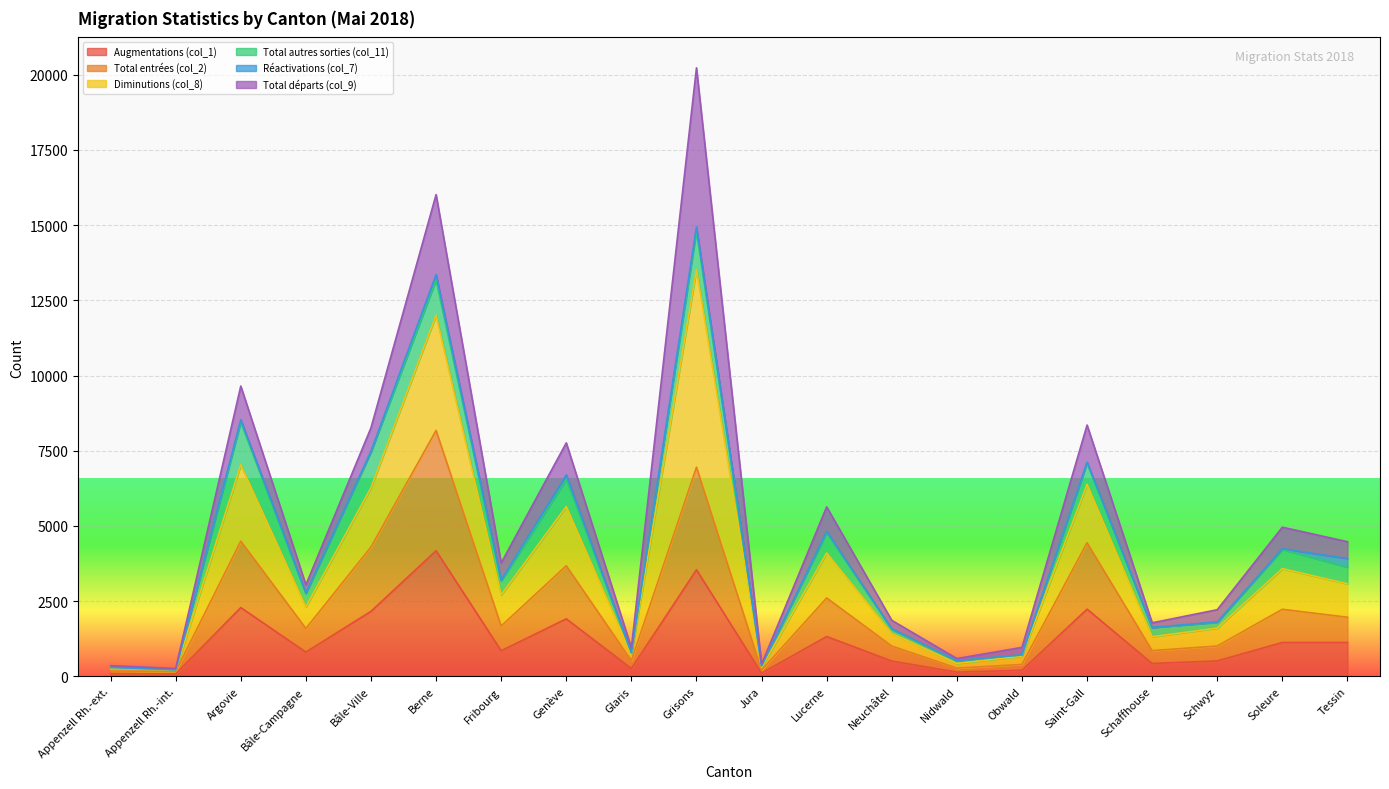

The Augmentations (col_1) series shows 851 at Fribourg. True or false?

True